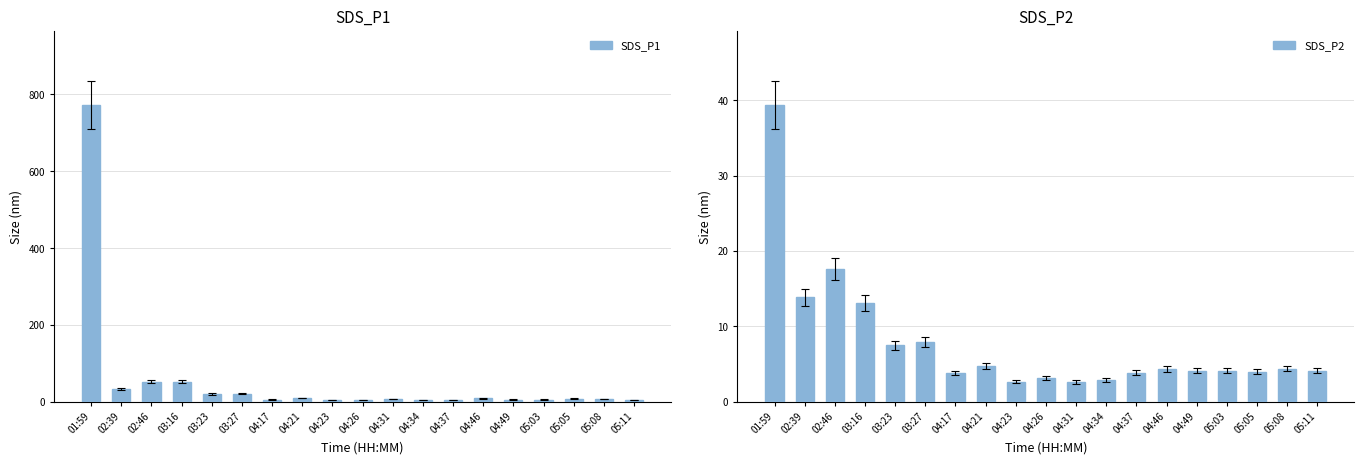

Is it true that SDS_P2 equals 4.8 at 04:21?

True